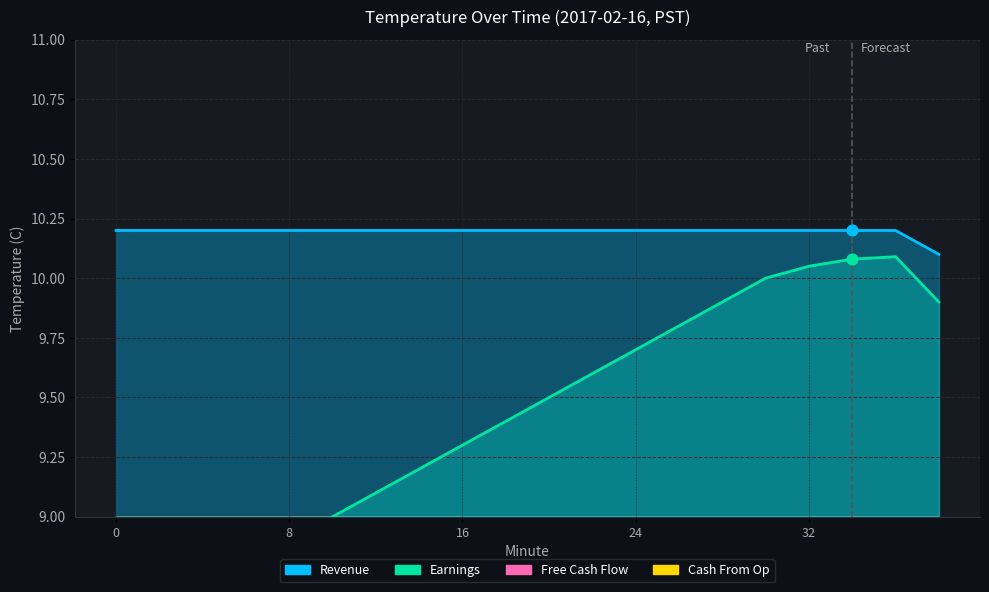

Which series contains the lowest Y value?

Earnings